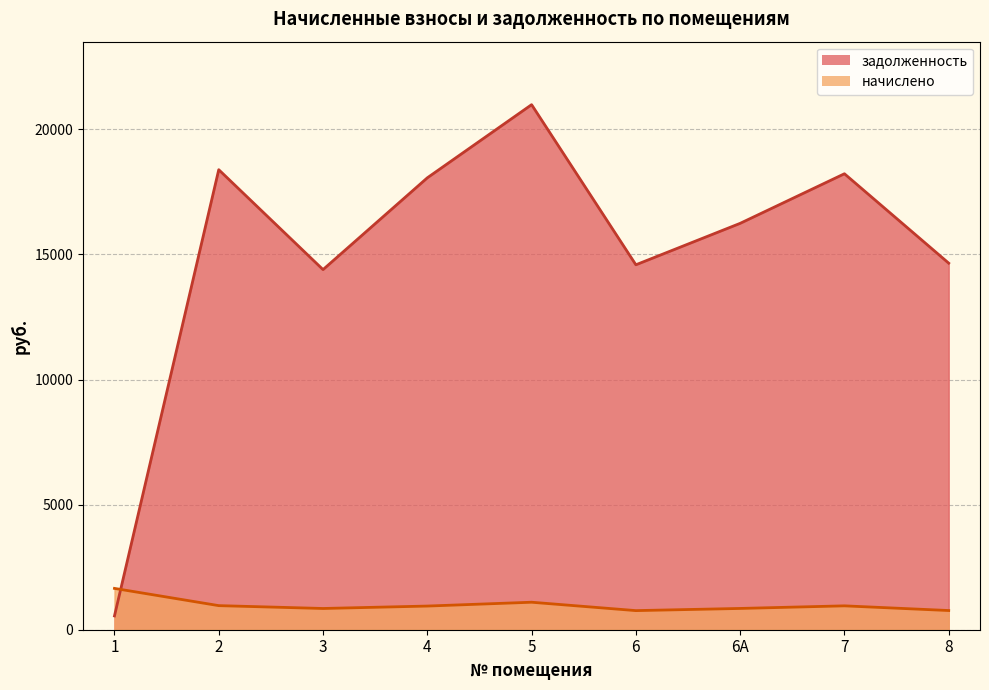

What are all the series names shown in the legend?

начислено, задолженность